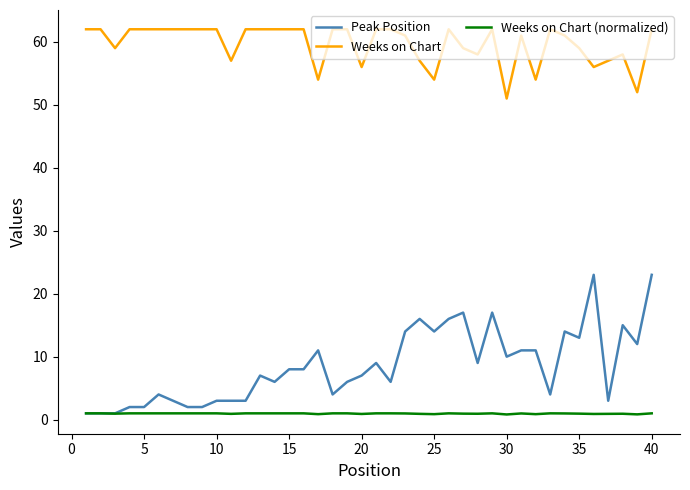

True or false: Peak Position and Weeks on Chart intersect in this chart.

False